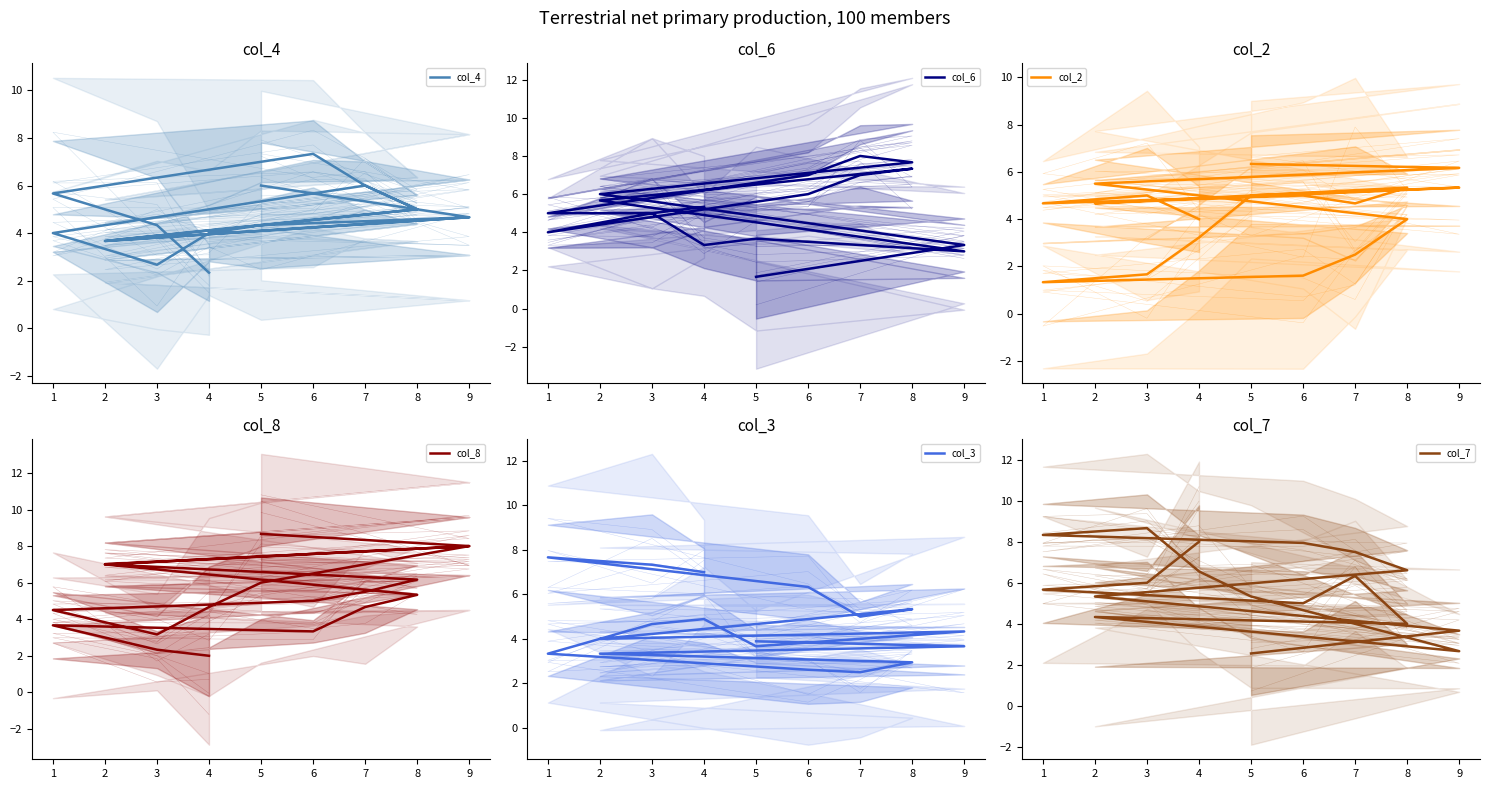

In col_3, how many points are lower than both neighbors (excluding endpoints)?

4